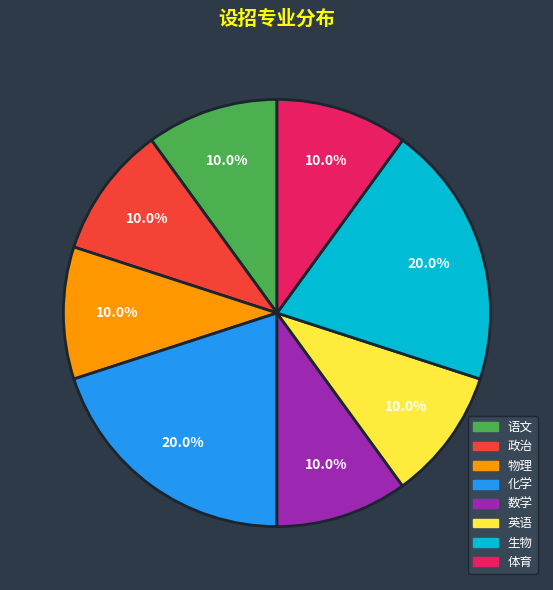

The 物理 slice represents 10% of the pie. True or false?

True